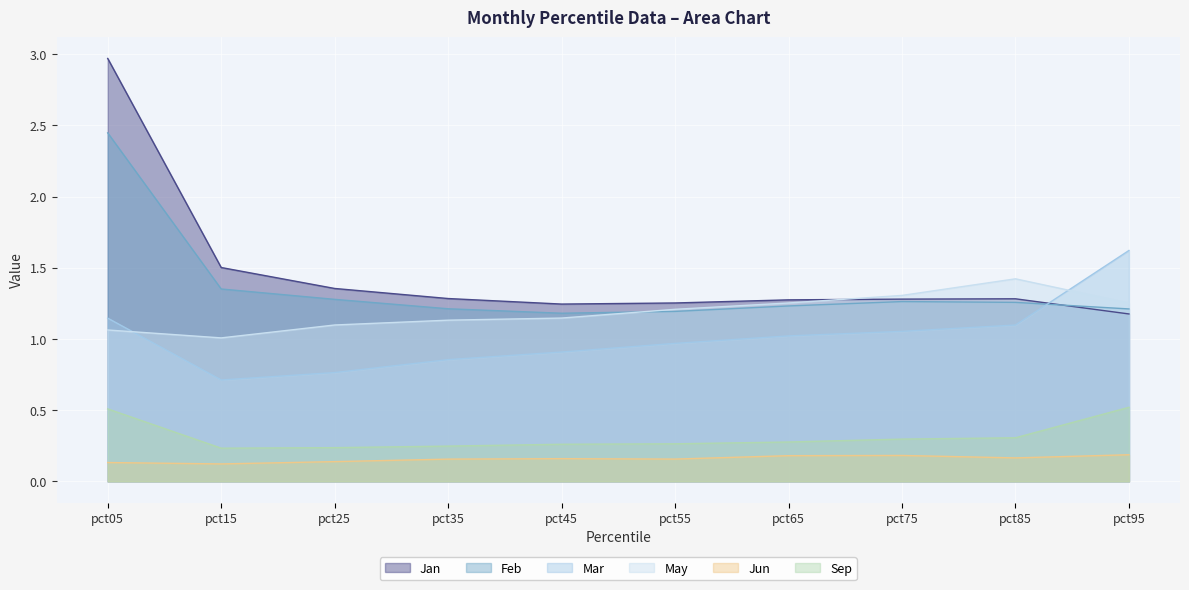

Is it true that Mar equals 0.9 at pct45?

True